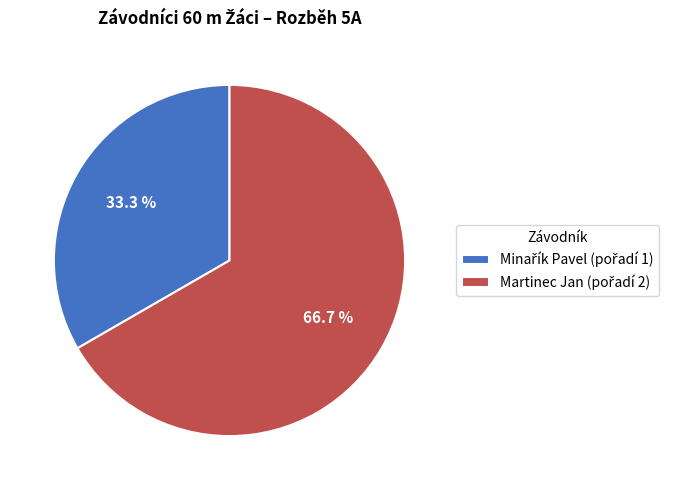

Is there any slice that represents more than half of the pie?

Yes